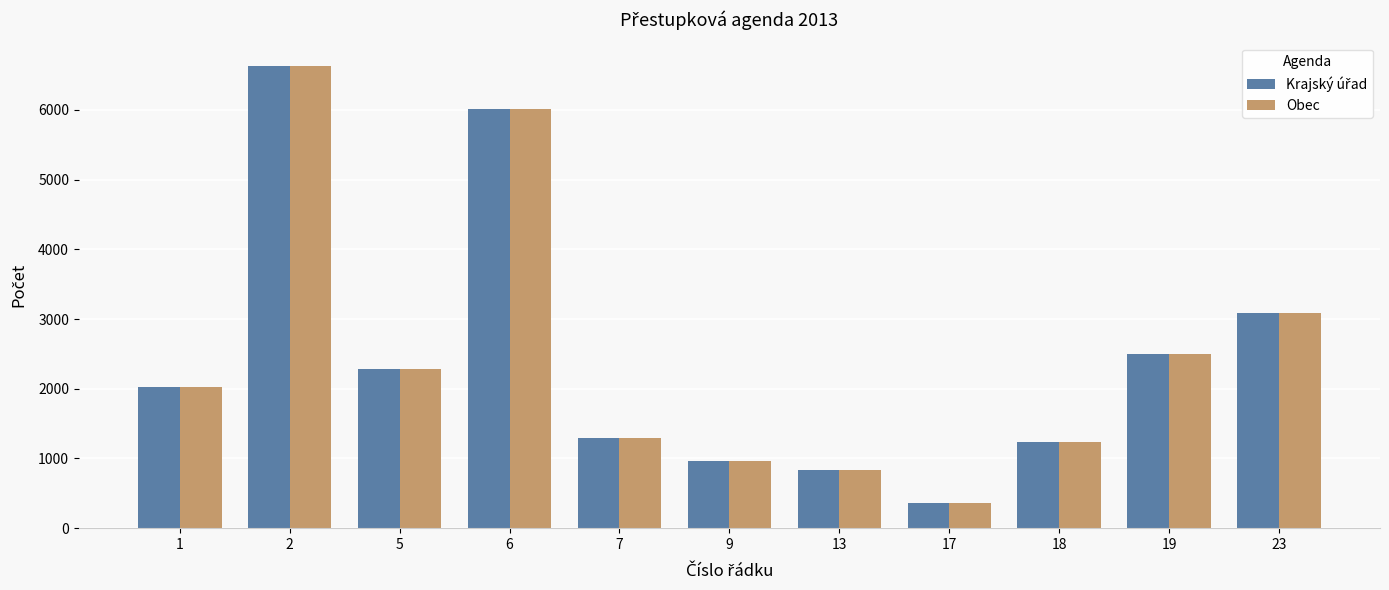

Which label corresponds to the smallest value in the chart?

17